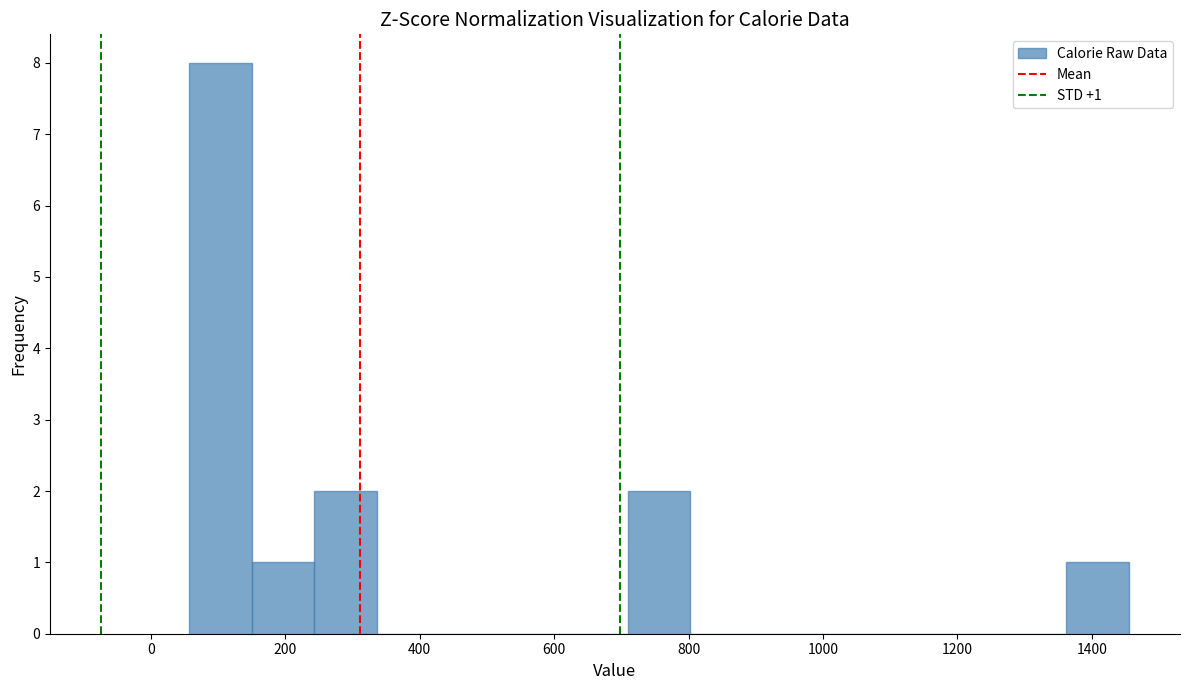

Over which range of the x-axis is the bar tallest?

60 to 160